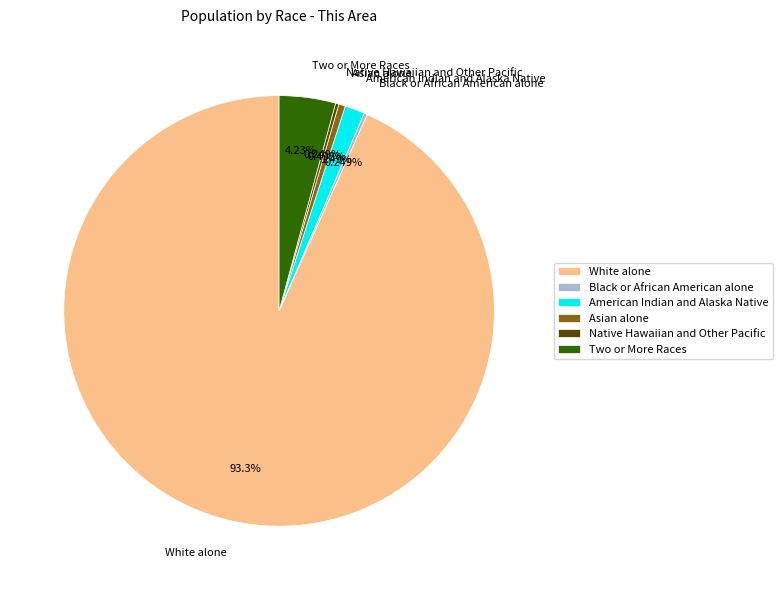

Which slice is the largest?

White alone